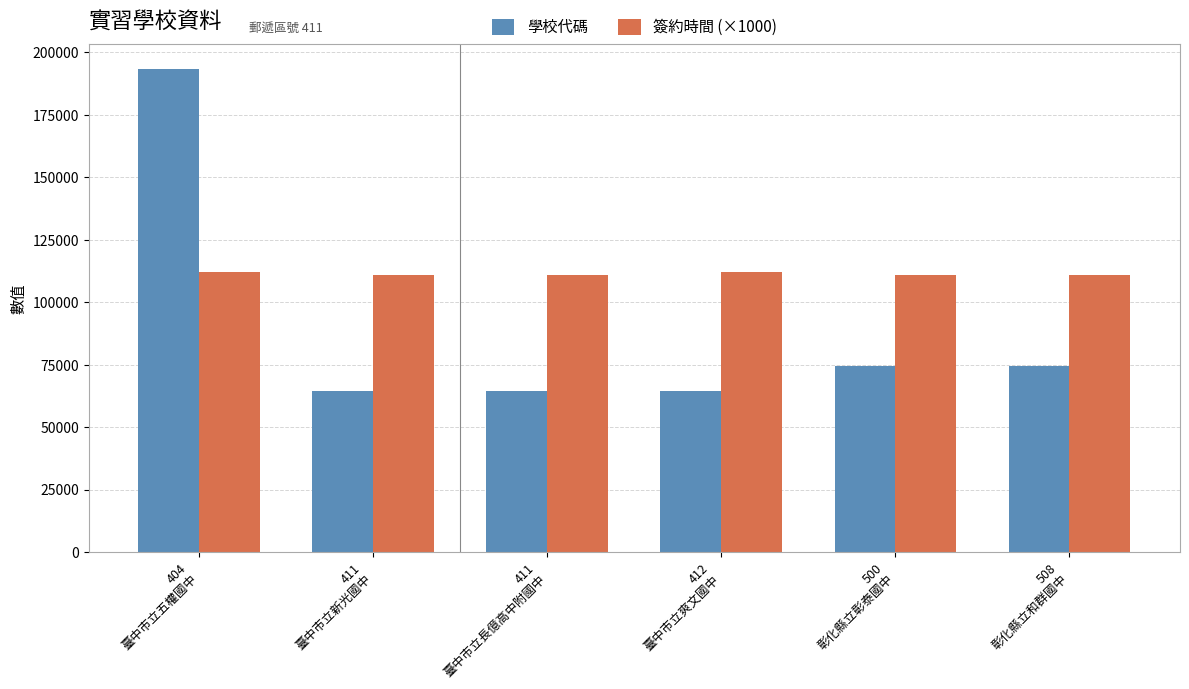

The 簽約時間 (×1000) series shows 111090 at 508
彰化縣立和群國中. True or false?

True